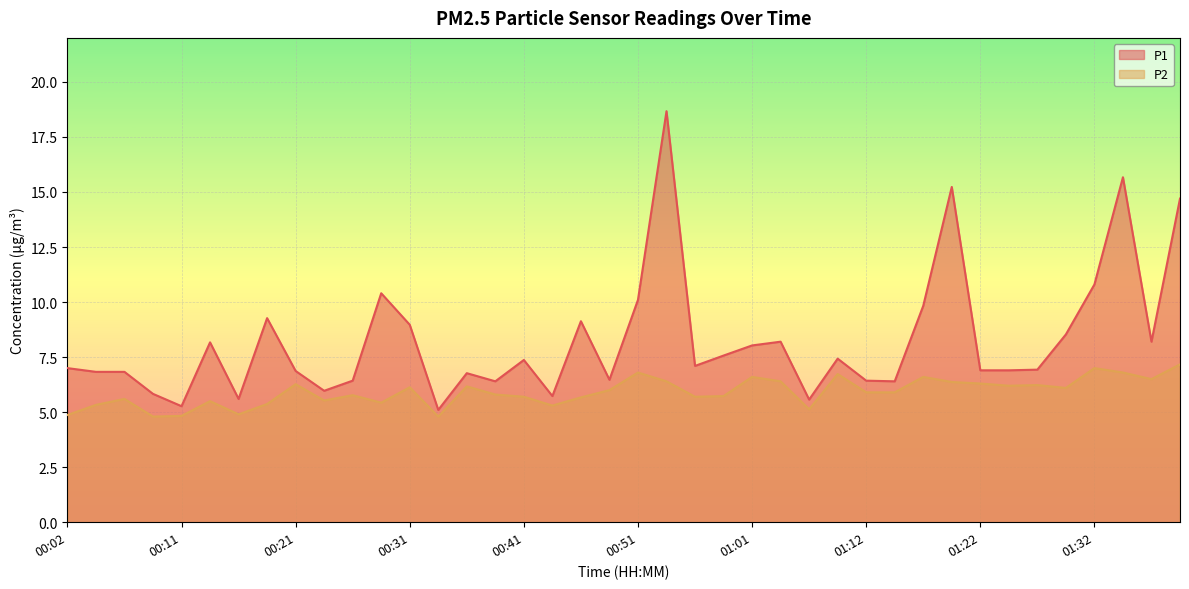

How many values in the P1 series are below 7?

19